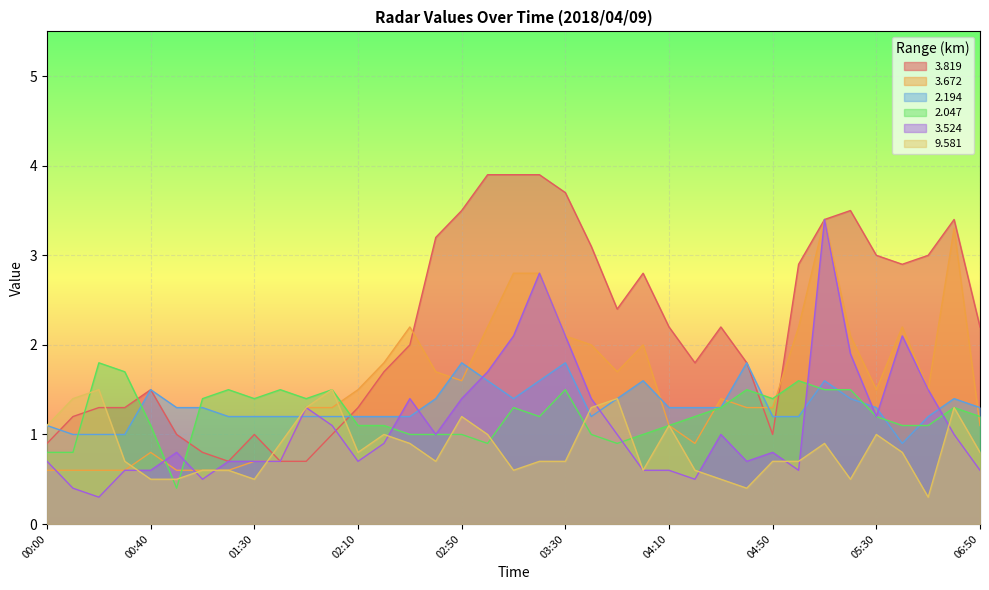

Reading left to right, list all the values displayed in this chart.

  3.819: 00:00=0.9	00:10=1.2	00:20=1.3	00:30=1.3	00:40=1.5	00:50=1.0	01:00=0.8	01:10=0.7	01:30=1.0	01:40=0.7	01:50=0.7	02:00=1.0	02:10=1.3	02:20=1.7	02:30=2.0	02:40=3.2	02:50=3.5	03:00=3.9	03:10=3.9	03:20=3.9	03:30=3.7	03:40=3.1	03:50=2.4	04:00=2.8	04:10=2.2	04:20=1.8	04:30=2.2	04:40=1.8	04:50=1.0	05:00=2.9	05:10=3.4	05:20=3.5	05:30=3.0	05:40=2.9	06:30=3.0	06:40=3.4	06:50=2.2
  3.672: 00:00=0.6	00:10=0.6	00:20=0.6	00:30=0.6	00:40=0.8	00:50=0.6	01:00=0.6	01:10=0.6	01:30=0.7	01:40=0.7	01:50=1.3	02:00=1.3	02:10=1.5	02:20=1.8	02:30=2.2	02:40=1.7	02:50=1.6	03:00=2.2	03:10=2.8	03:20=2.8	03:30=2.1	03:40=2.0	03:50=1.7	04:00=2.0	04:10=1.1	04:20=0.9	04:30=1.4	04:40=1.3	04:50=1.3	05:00=2.2	05:10=3.4	05:20=2.1	05:30=1.5	05:40=2.2	06:30=1.5	06:40=3.3	06:50=1.1
  2.194: 00:00=1.1	00:10=1.0	00:20=1.0	00:30=1.0	00:40=1.5	00:50=1.3	01:00=1.3	01:10=1.2	01:30=1.2	01:40=1.2	01:50=1.2	02:00=1.2	02:10=1.2	02:20=1.2	02:30=1.2	02:40=1.4	02:50=1.8	03:00=1.6	03:10=1.4	03:20=1.6	03:30=1.8	03:40=1.2	03:50=1.4	04:00=1.6	04:10=1.3	04:20=1.3	04:30=1.3	04:40=1.8	04:50=1.2	05:00=1.2	05:10=1.6	05:20=1.4	05:30=1.3	05:40=0.9	06:30=1.2	06:40=1.4	06:50=1.3
  2.047: 00:00=0.8	00:10=0.8	00:20=1.8	00:30=1.7	00:40=1.1	00:50=0.4	01:00=1.4	01:10=1.5	01:30=1.4	01:40=1.5	01:50=1.4	02:00=1.5	02:10=1.1	02:20=1.1	02:30=1.0	02:40=1.0	02:50=1.0	03:00=0.9	03:10=1.3	03:20=1.2	03:30=1.5	03:40=1.0	03:50=0.9	04:00=1.0	04:10=1.1	04:20=1.2	04:30=1.3	04:40=1.5	04:50=1.4	05:00=1.6	05:10=1.5	05:20=1.5	05:30=1.2	05:40=1.1	06:30=1.1	06:40=1.3	06:50=1.2
  3.524: 00:00=0.7	00:10=0.4	00:20=0.3	00:30=0.6	00:40=0.6	00:50=0.8	01:00=0.5	01:10=0.7	01:30=0.7	01:40=0.7	01:50=1.3	02:00=1.1	02:10=0.7	02:20=0.9	02:30=1.4	02:40=1.0	02:50=1.4	03:00=1.7	03:10=2.1	03:20=2.8	03:30=2.1	03:40=1.4	03:50=1.0	04:00=0.6	04:10=0.6	04:20=0.5	04:30=1.0	04:40=0.7	04:50=0.8	05:00=0.6	05:10=3.4	05:20=1.9	05:30=1.2	05:40=2.1	06:30=1.5	06:40=1.0	06:50=0.6
  9.581: 00:00=1.1	00:10=1.4	00:20=1.5	00:30=0.7	00:40=0.5	00:50=0.5	01:00=0.6	01:10=0.6	01:30=0.5	01:40=0.9	01:50=1.3	02:00=1.5	02:10=0.8	02:20=1.0	02:30=0.9	02:40=0.7	02:50=1.2	03:00=1.0	03:10=0.6	03:20=0.7	03:30=0.7	03:40=1.3	03:50=1.4	04:00=0.6	04:10=1.1	04:20=0.6	04:30=0.5	04:40=0.4	04:50=0.7	05:00=0.7	05:10=0.9	05:20=0.5	05:30=1.0	05:40=0.8	06:30=0.3	06:40=1.3	06:50=0.8